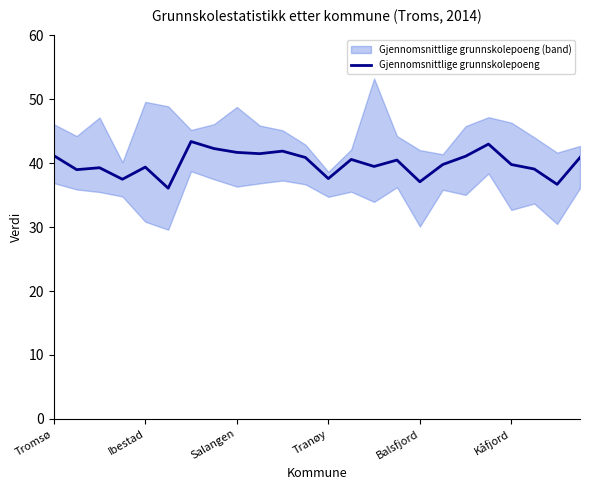

What is the lowest value of the Gjennomsnittlige grunnskolepoeng series?

36.1